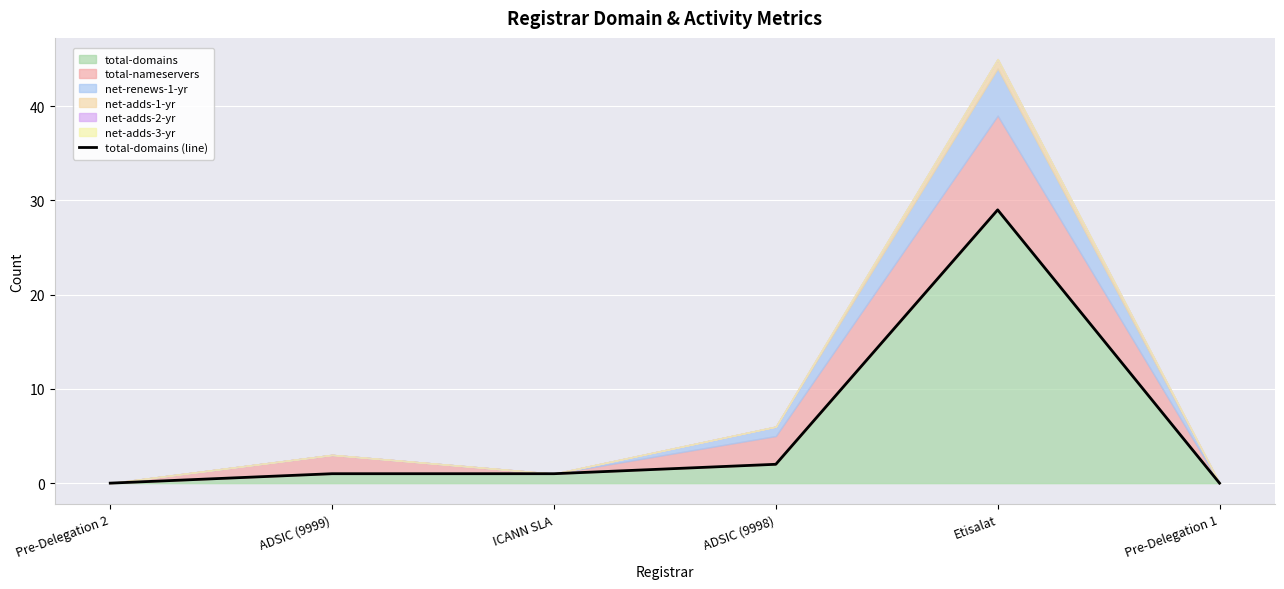

How many points are higher than both their immediate neighbors (excluding endpoints)?

1